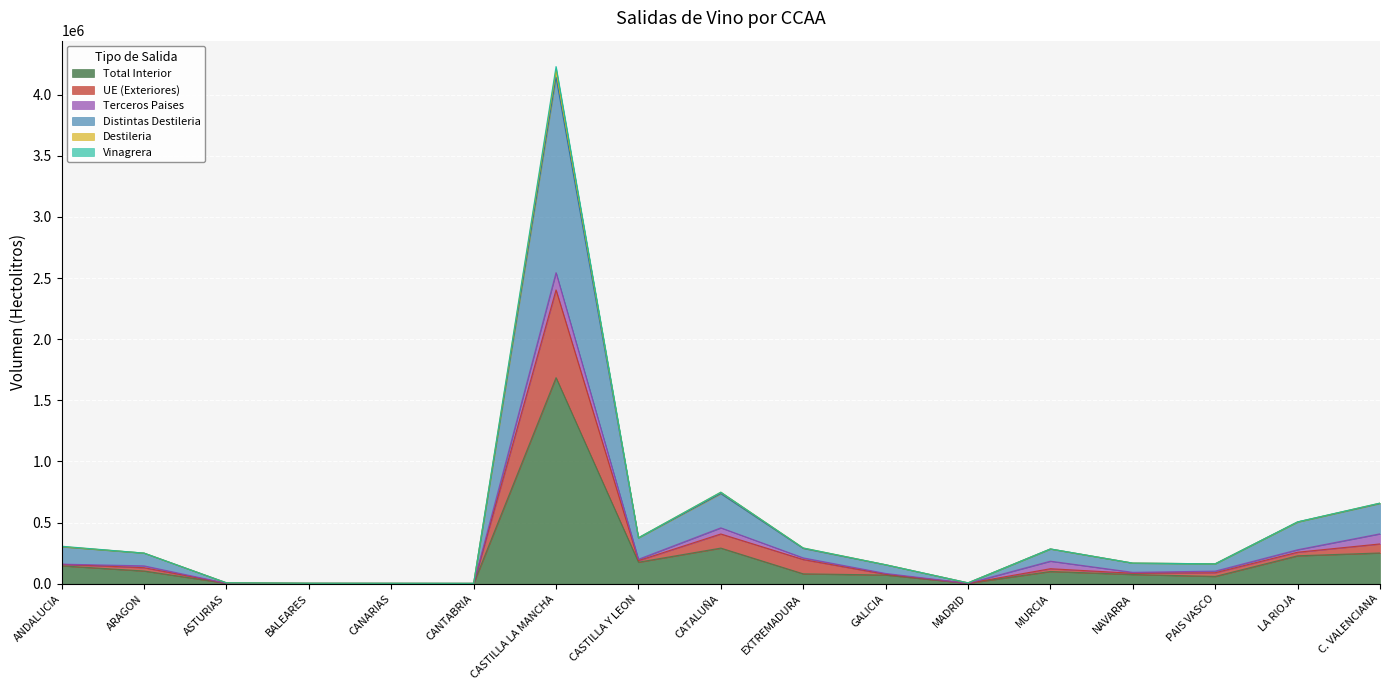

How many lines are shown in the chart?

6